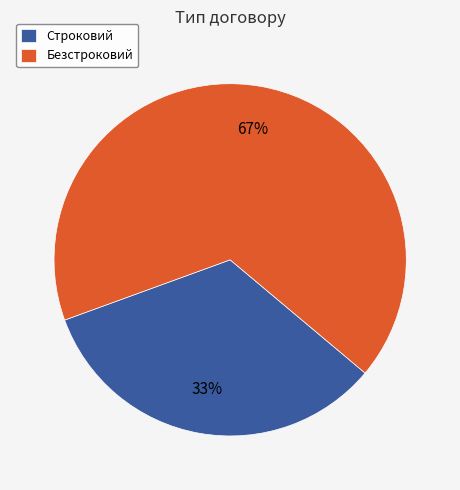

To the nearest percent, what percentage of the pie is Строковий?

33%